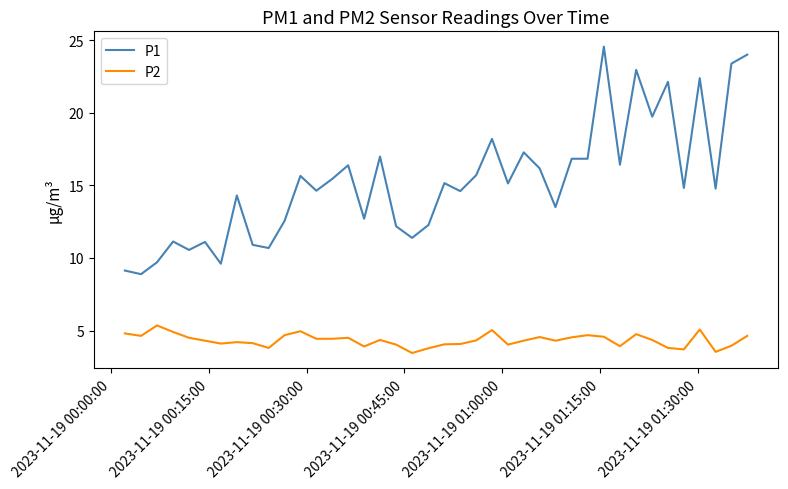

True or false: P1 has more than 2 points higher than both neighbors.

True